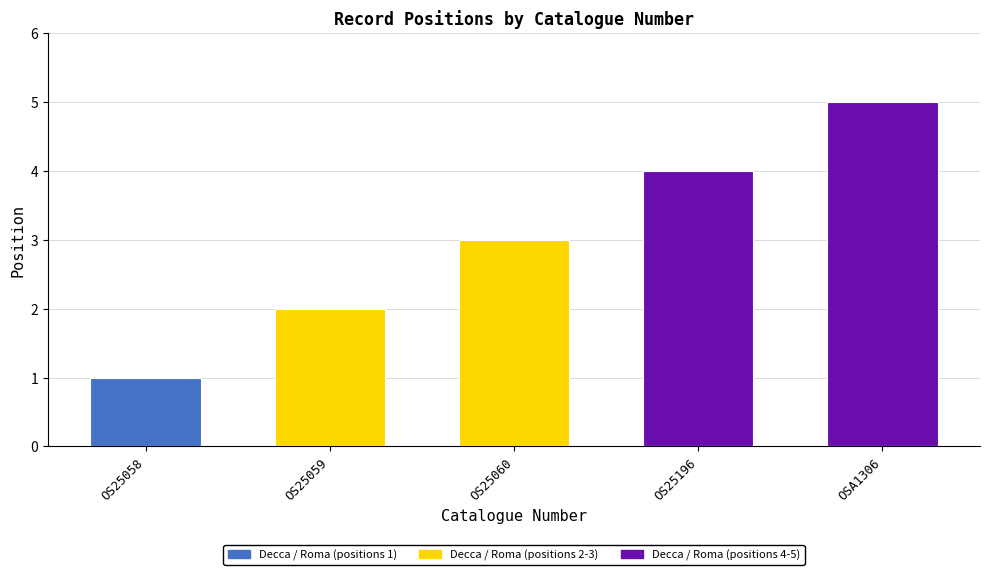

Where is the data nearest to the value 3?

OS25060